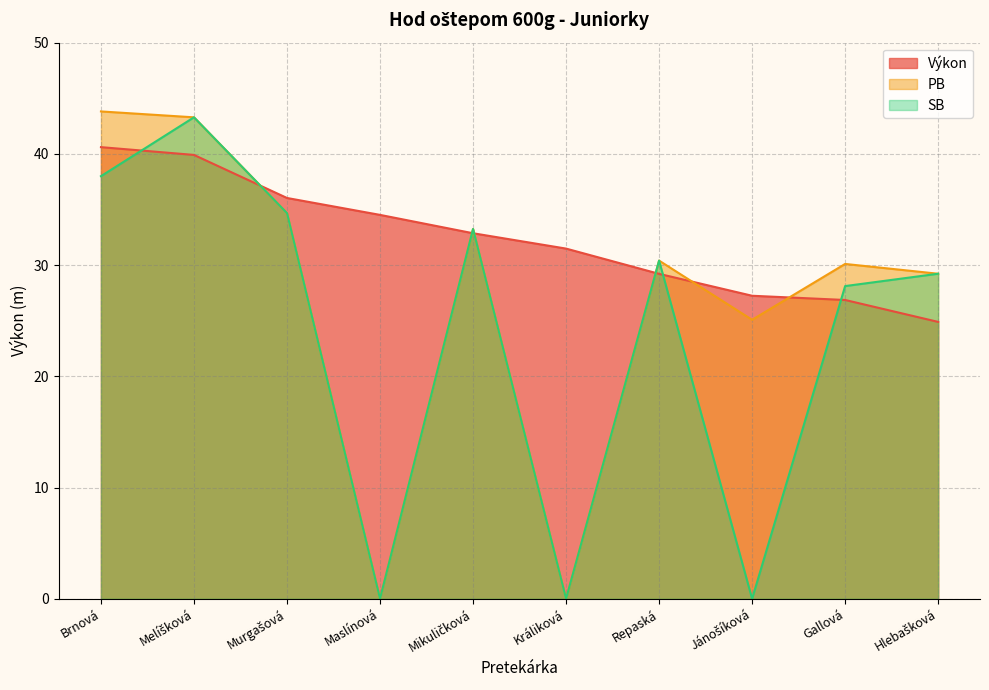

True or false: Výkon has more than 1 points higher than both neighbors.

False